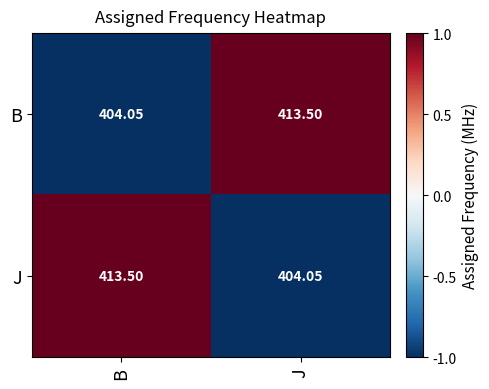

At J, list the series in order from largest to smallest.

B, J